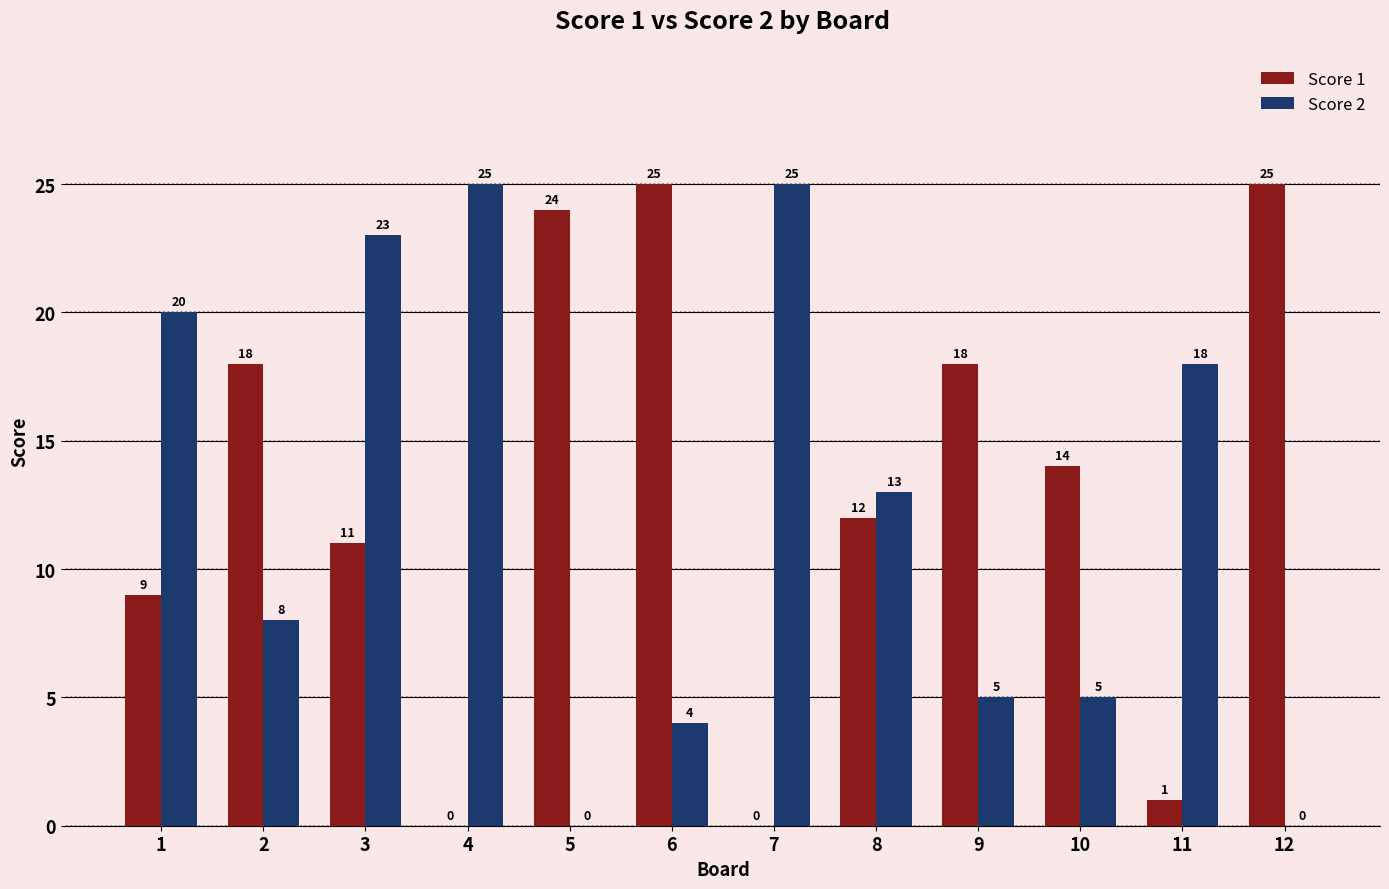

Which series has the largest total across all categories?

Score 1